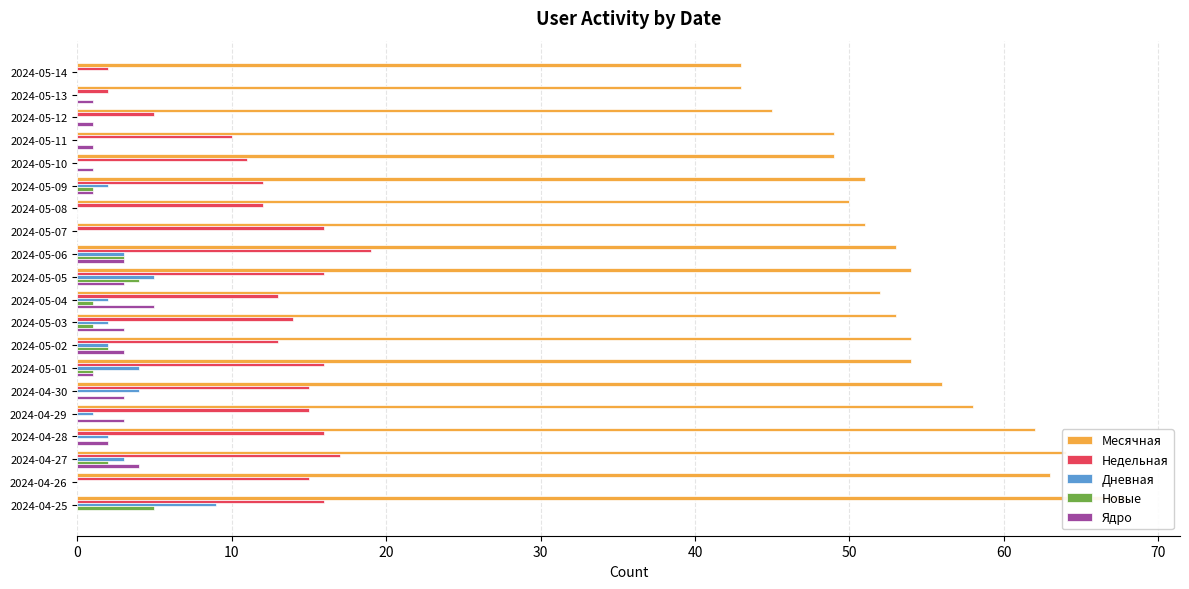

What is the difference between the highest and lowest values at 2024-05-05?

51